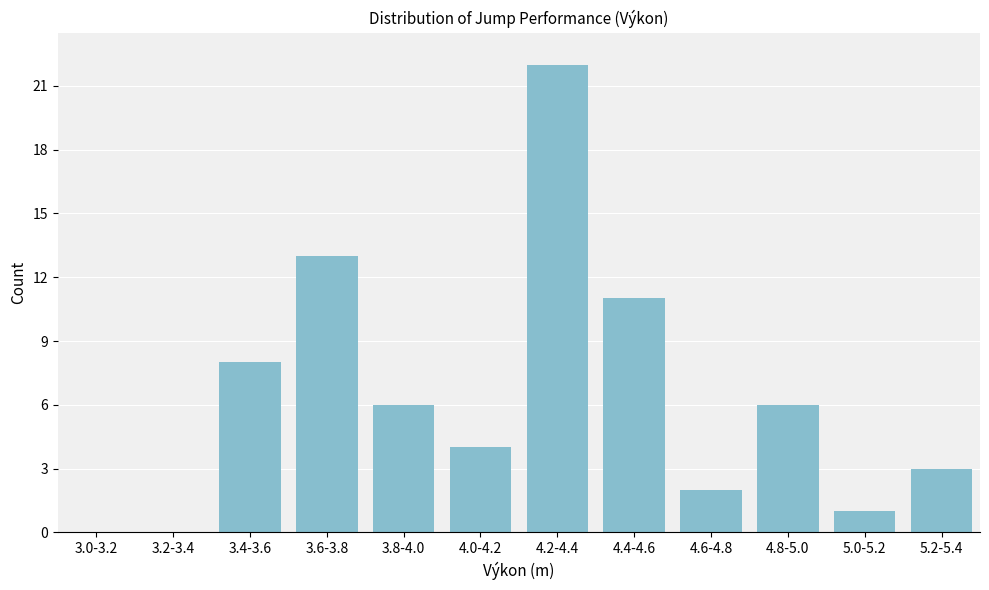

Reading left to right, extract all data points from this chart.

3.0-3.2=0	3.2-3.4=0	3.4-3.6=8	3.6-3.8=13	3.8-4.0=6	4.0-4.2=4	4.2-4.4=22	4.4-4.6=11	4.6-4.8=2	4.8-5.0=6	5.0-5.2=1	5.2-5.4=3